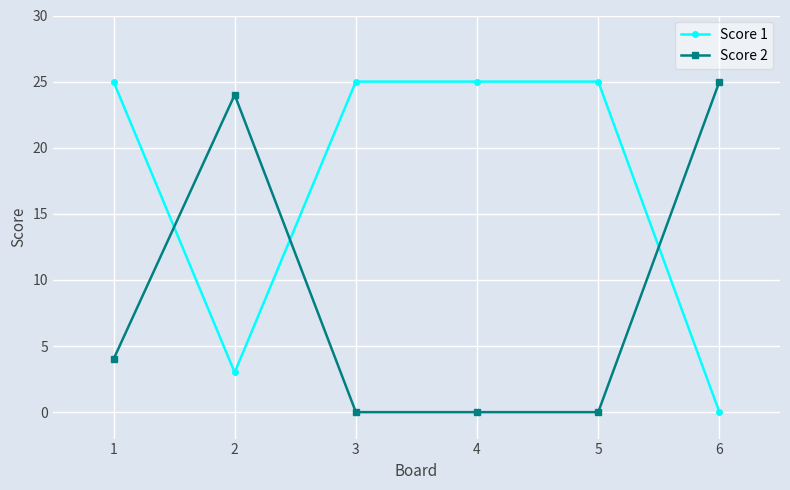

At how many categories does at least one series exceed 12?

6